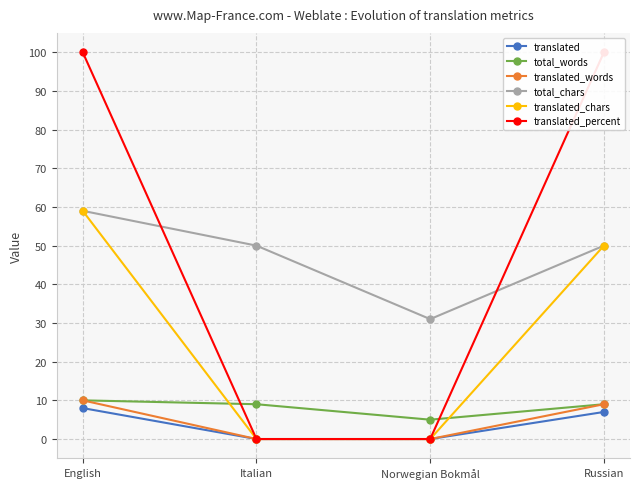

Which label corresponds to the smallest value in the chart?

Italian